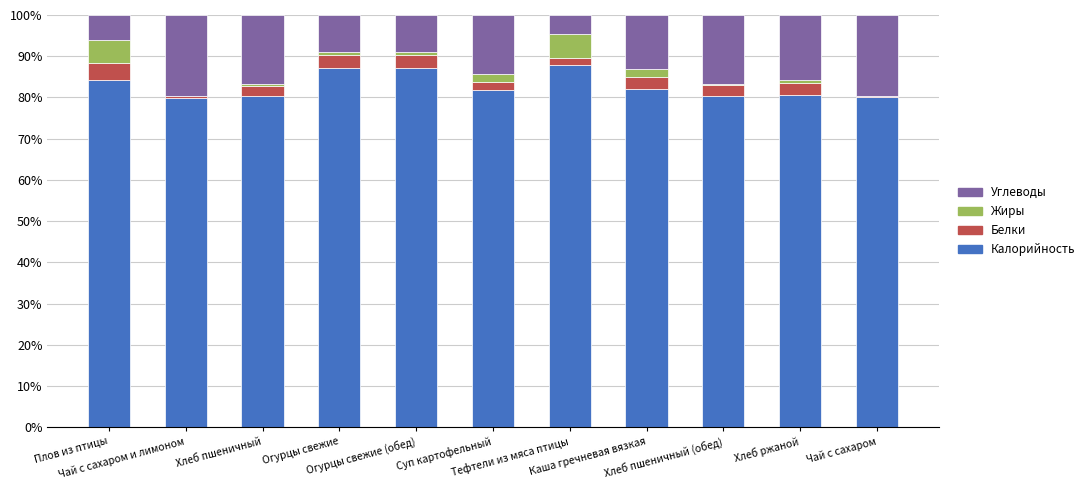

What is the highest value of the Калорийность series?

87.8